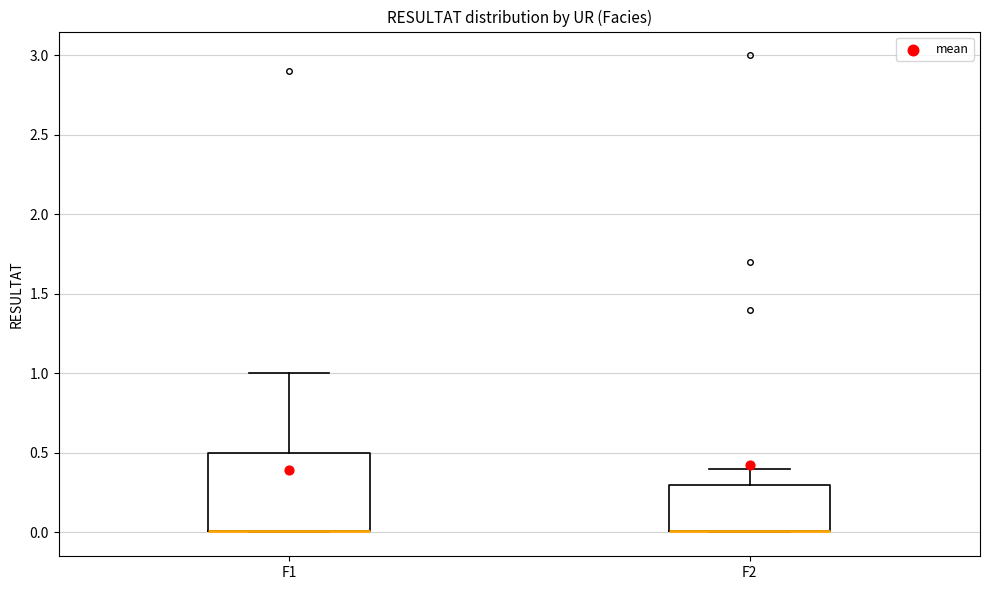

Reading left to right, transcribe this box plot: for each box, give where its median line is, the range the box spans, and where its two whiskers end, as read against the y-axis. The values are not printed on the chart, so give them approximately, as read against the axis.

F1: median 0.0 (drawn on the box's lower edge), box 0.0 to 0.5, whiskers 0.0 to 1.0
F2: median 0.0 (drawn on the box's lower edge), box 0.0 to 0.3, whiskers 0.0 to 0.4